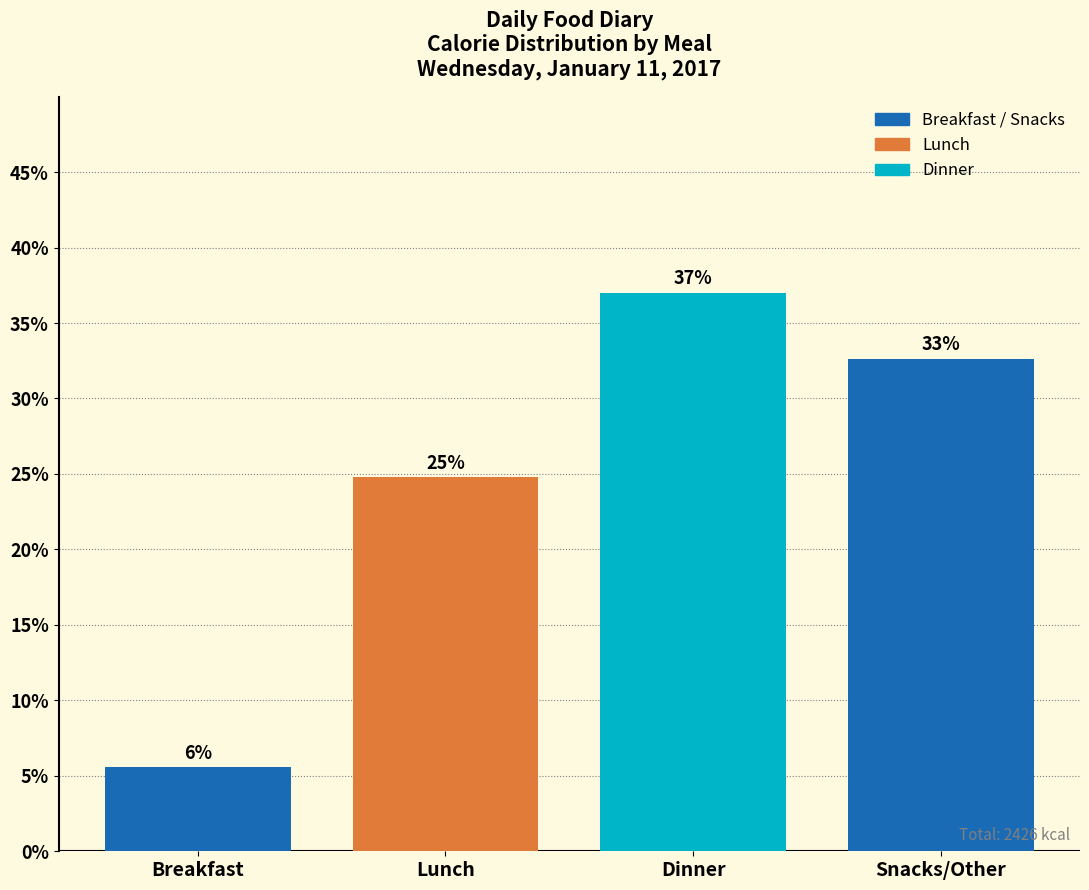

Does the chart contain any negative values?

No